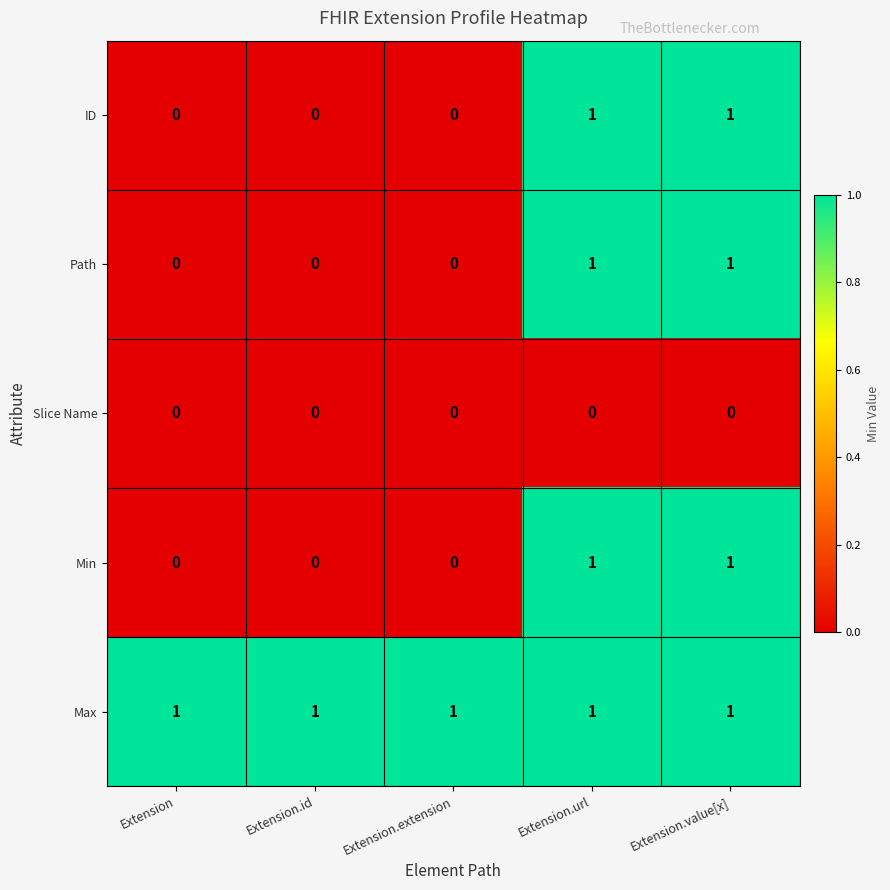

The Path series shows 1 at Extension.value[x]. True or false?

True